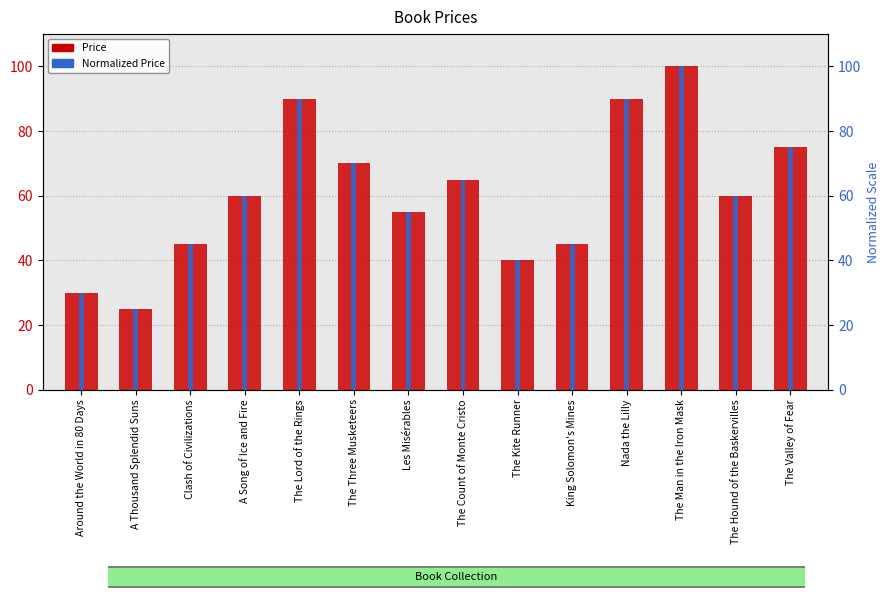

Which series has the widest spread of values?

Price